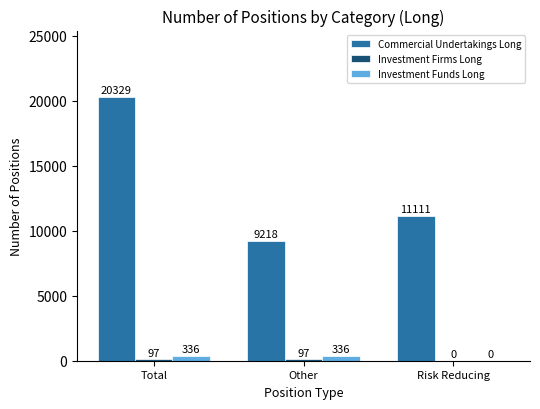

Which category has the highest value across all series?

Total